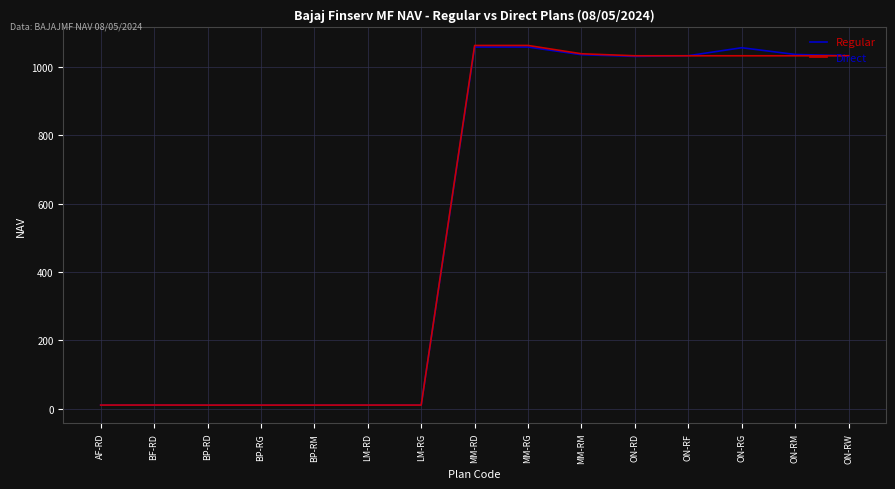

True or false: Direct has a value of 1063.3 at MM-RD.

True